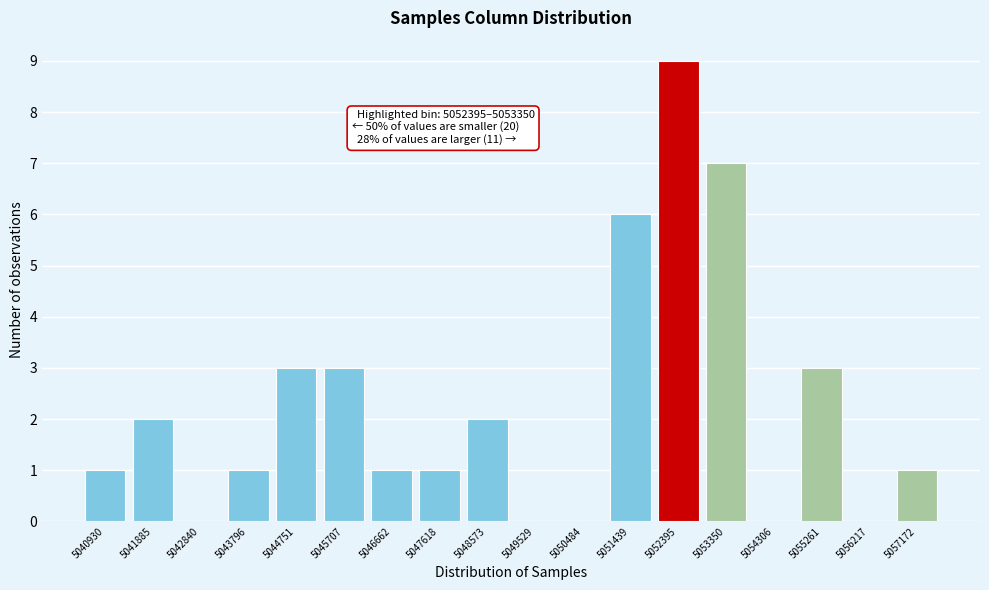

Reading right to left, list all the values displayed in this chart.

5057172=1	5056217=0	5055261=3	5054306=0	5053350=7	5052395=9	5051439=6	5050484=0	5049529=0	5048573=2	5047618=1	5046662=1	5045707=3	5044751=3	5043796=1	5042840=0	5041885=2	5040930=1